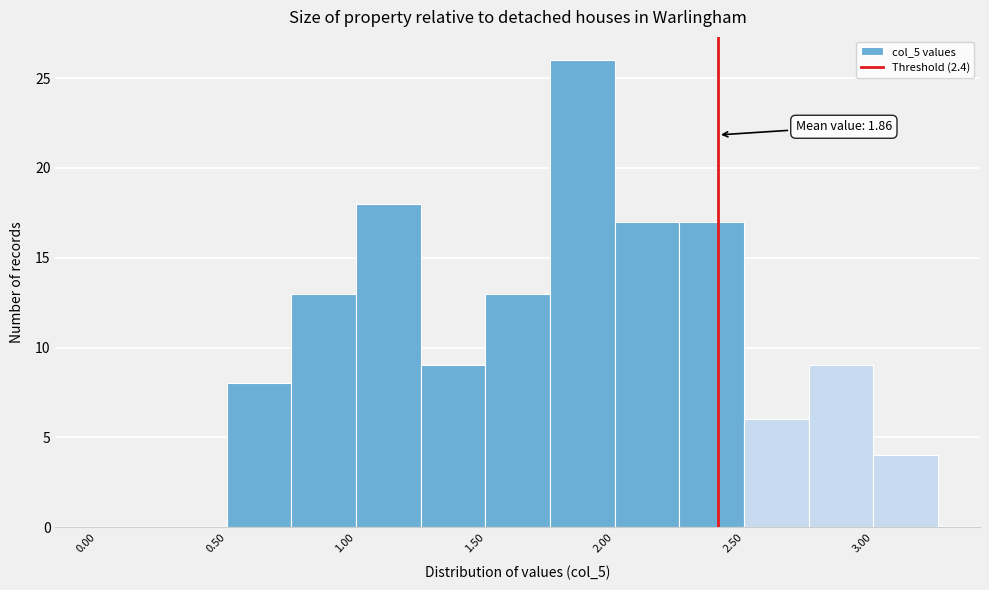

Which range on the x-axis has the tallest bar?

1.75 to 2.00